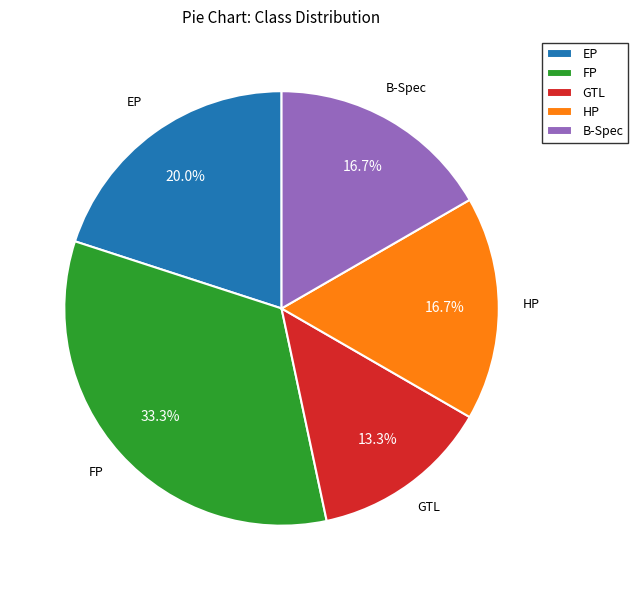

What is the ratio of the value at EP to the value at HP?

1.2